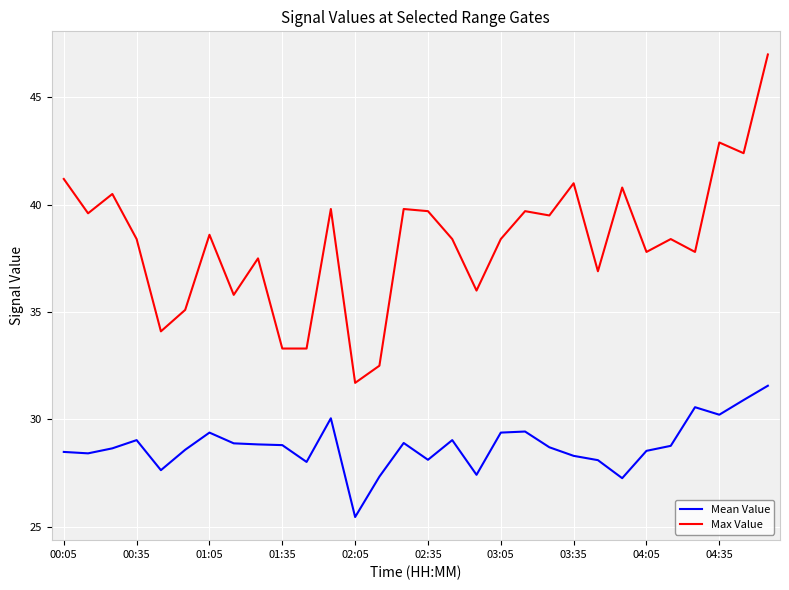

Which series has the largest total across all categories?

Max Value